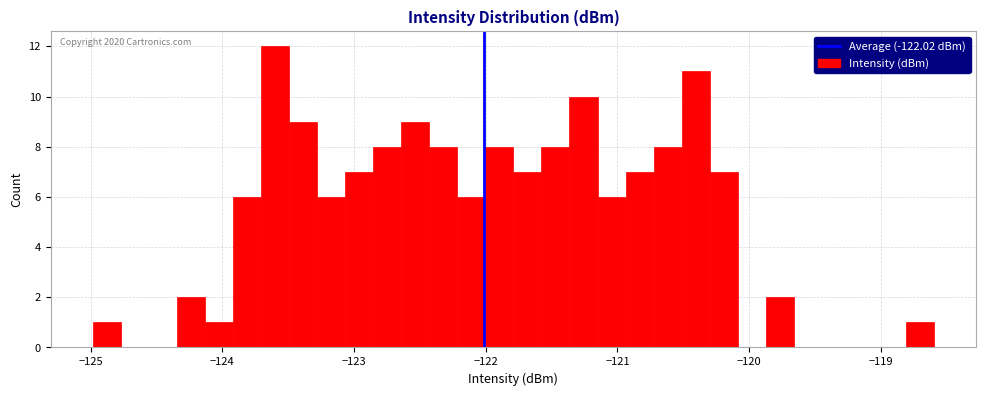

Read against the x-axis, roughly where is the centre of the tallest bar?

-123.6